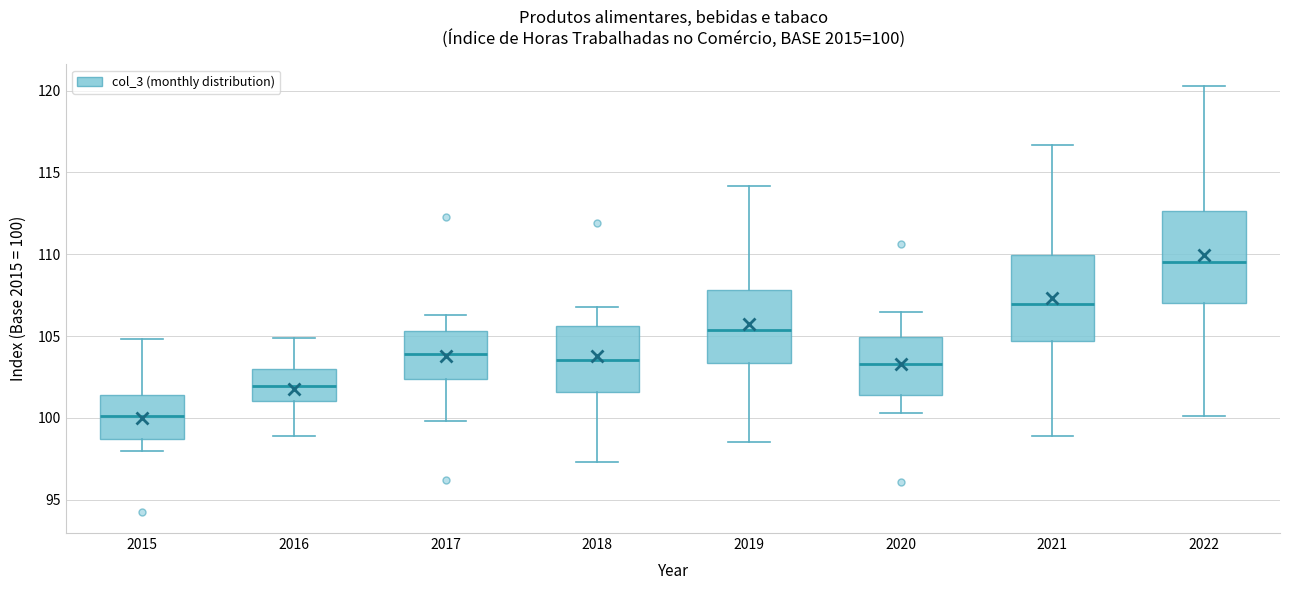

Which box has the highest median line?

2022